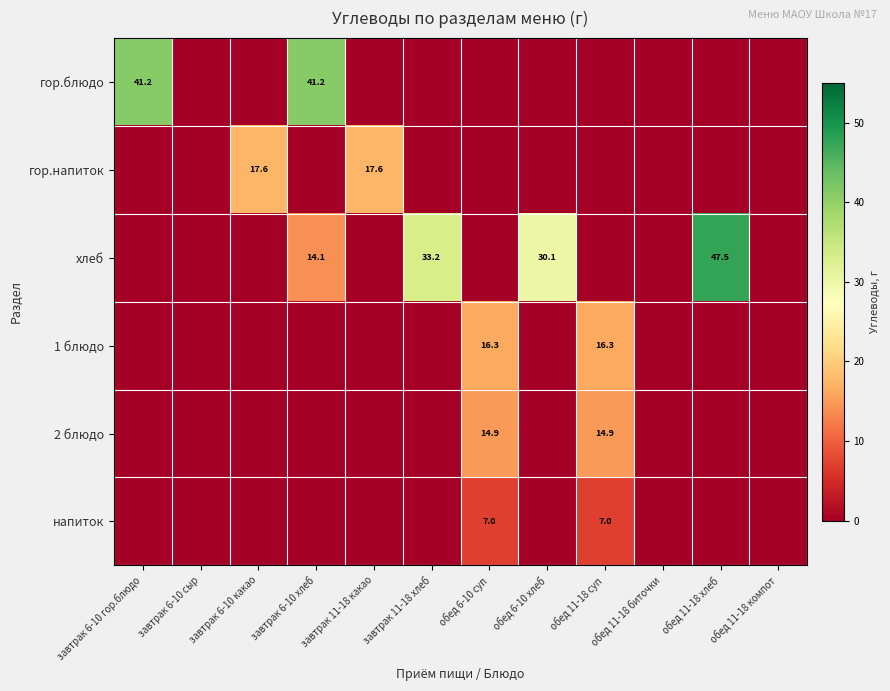

The гор.блюдо series shows 41.2 at завтрак 6-10 гор.блюдо. True or false?

True